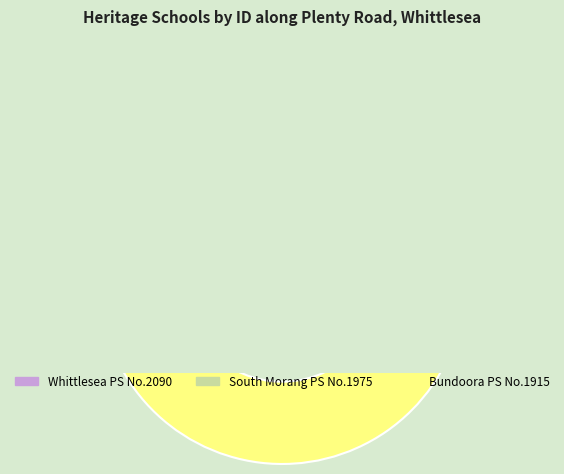

How many segments does this pie chart have?

3